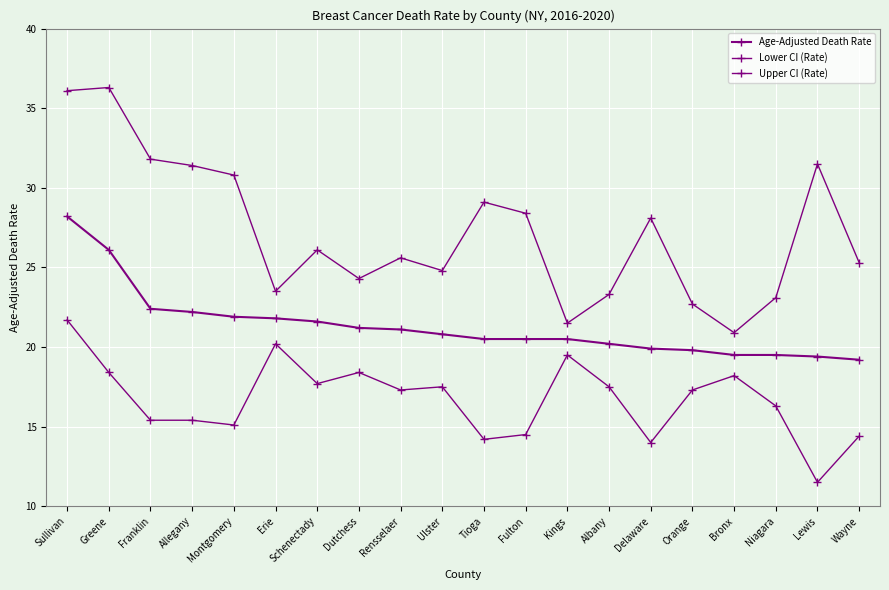

How many lines are shown in the chart?

3